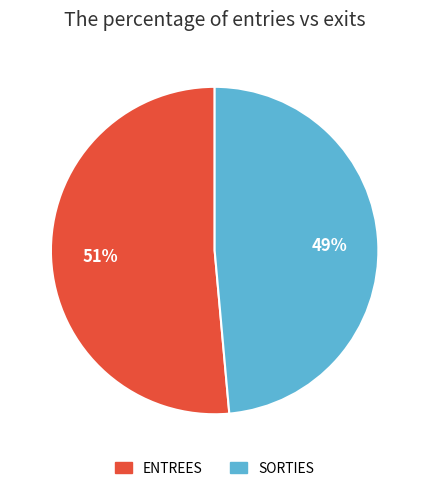

Is there any slice that represents more than half of the pie?

Yes